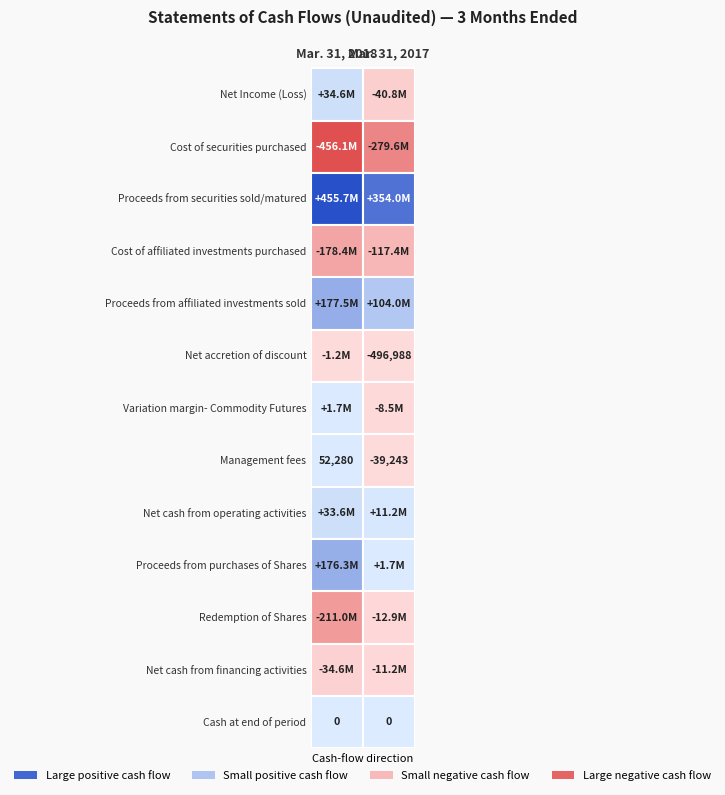

Reading right to left, list all the values displayed in this chart.

Net Income (Loss): -40814231	34563695
Cost of securities purchased: -279609788	-456145526
Proceeds from securities sold/matured: 353982634	455667581
Cost of affiliated investments purchased: -117416161	-178449348
Proceeds from affiliated investments sold: 104049465	177506331
Net accretion of discount: -496988	-1203475
Variation margin- Commodity Futures: -8495160	1656081
Management fees: -39243	52280
Net cash from operating activities: 11198033	33619823
Proceeds from purchases of Shares: 1722484	176342419
Redemption of Shares: -12920017	-210970391
Net cash from financing activities: -11198033	-34627972
Cash at end of period: 0	0